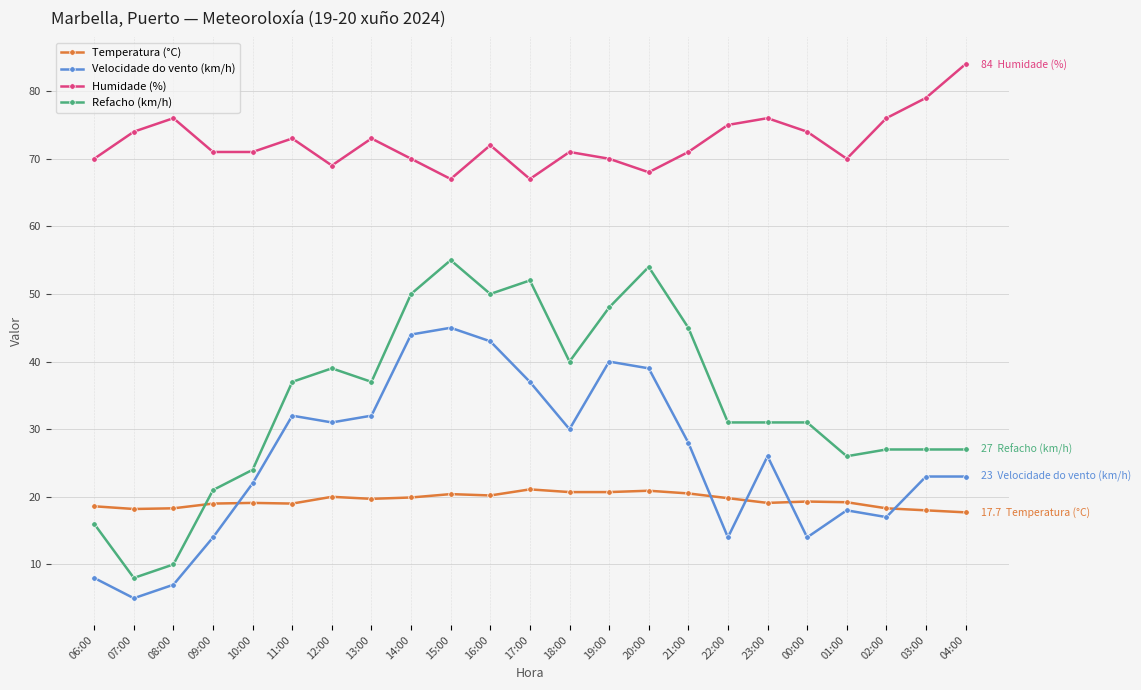

At which category does Humidade (%) reach its first local peak?

08:00